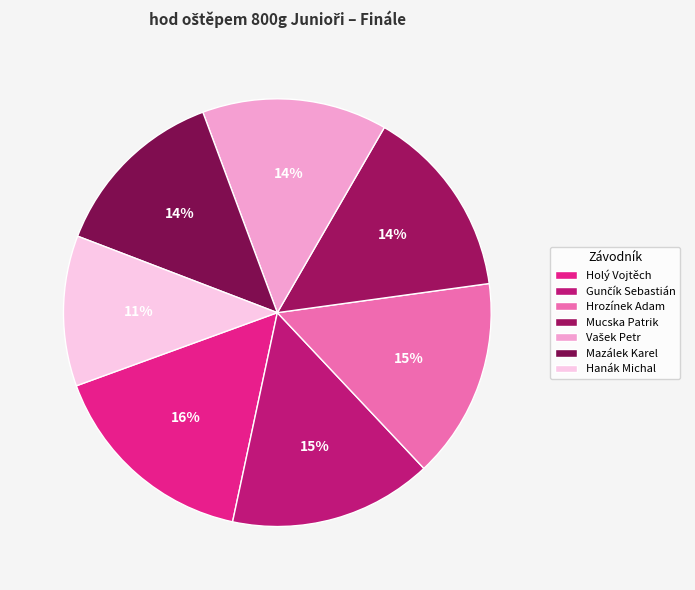

Rank the categories by value from highest to lowest.

Holý Vojtěch, Gunčík Sebastián, Hrozínek Adam, Mucska Patrik, Vašek Petr, Mazálek Karel, Hanák Michal